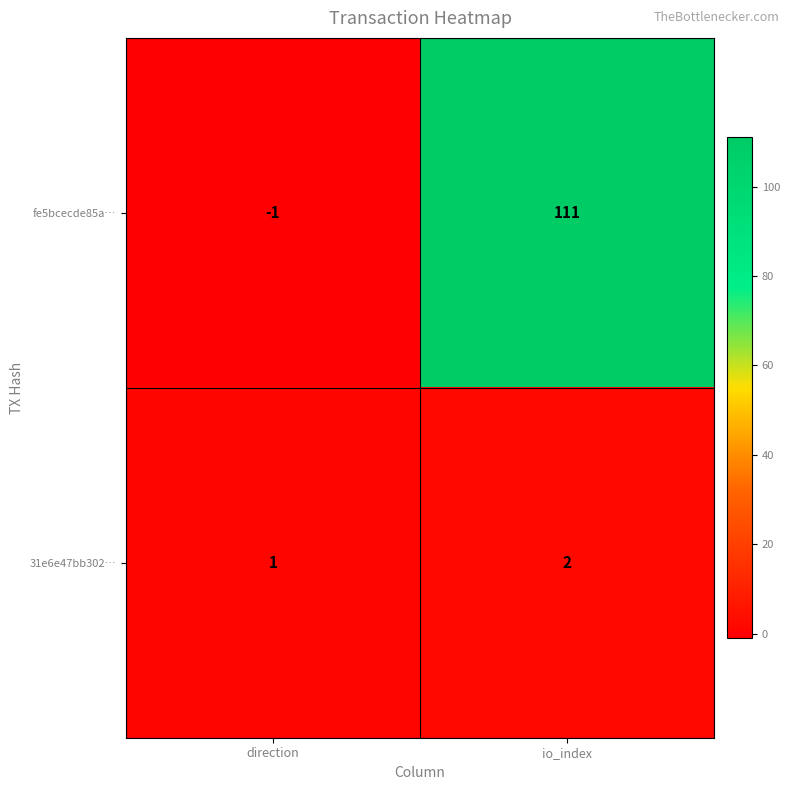

How many values in the 31e6e47bb302… series are below 2?

1